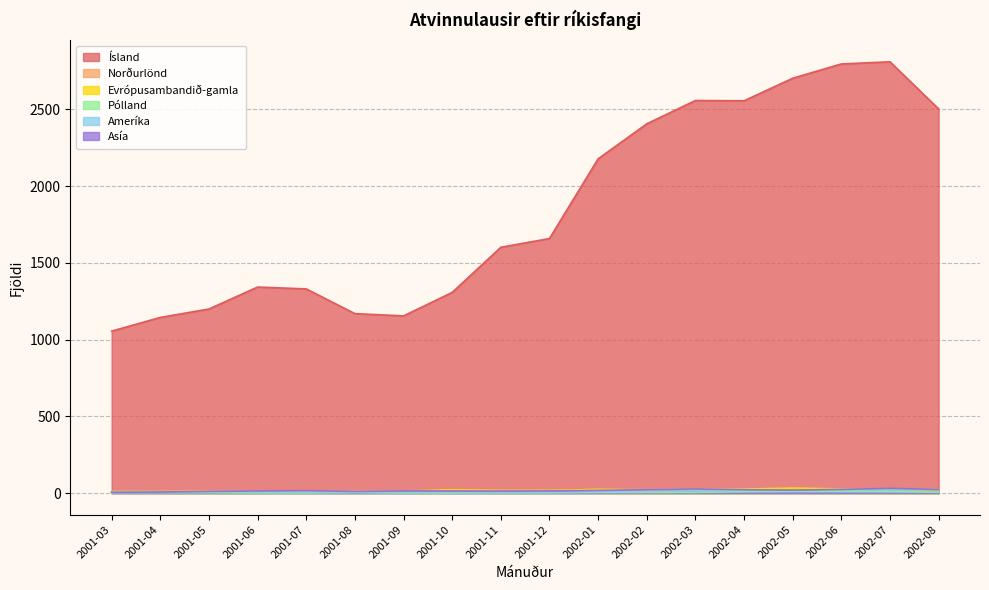

At which category does the chart reach its minimum across all series?

2001-06